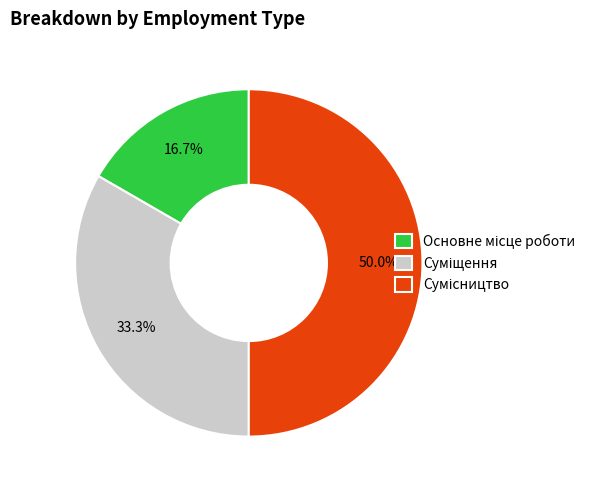

Count the number of slices in the pie.

3